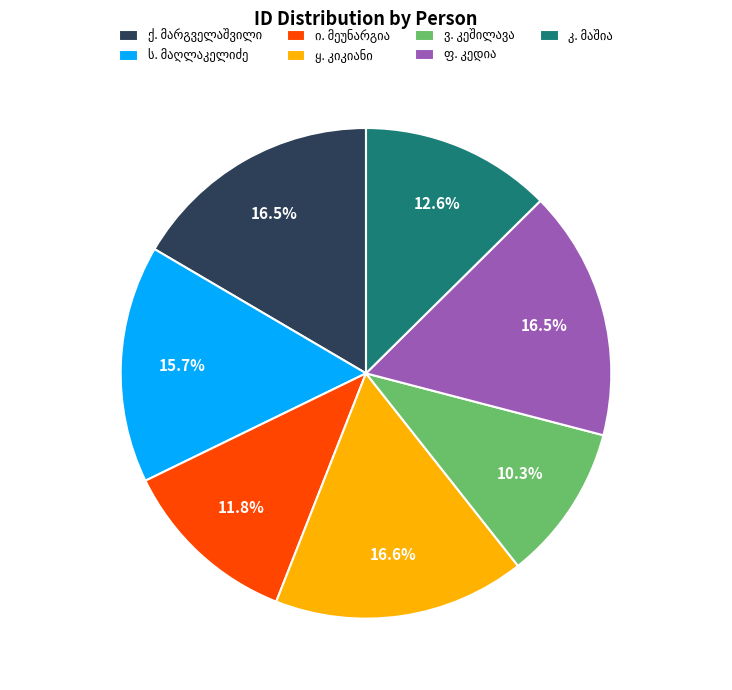

To the nearest percent, what is the average slice percentage?

14%